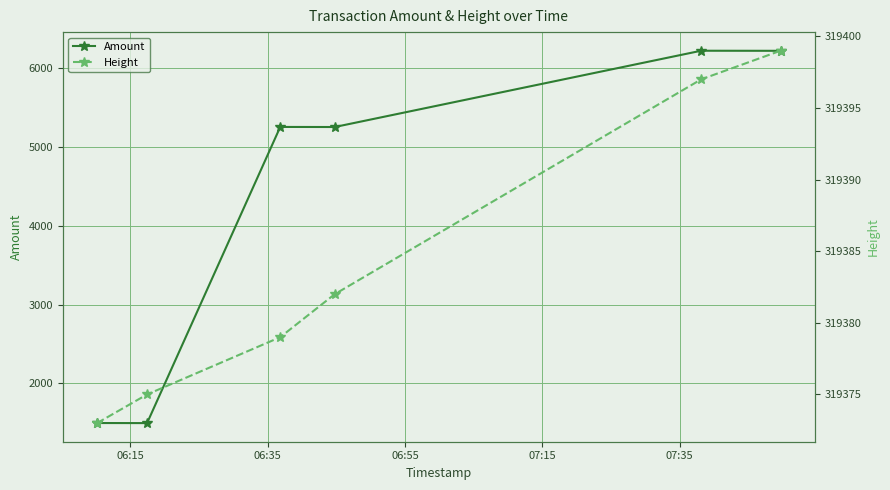

How many data points in Height are above 319382?

2